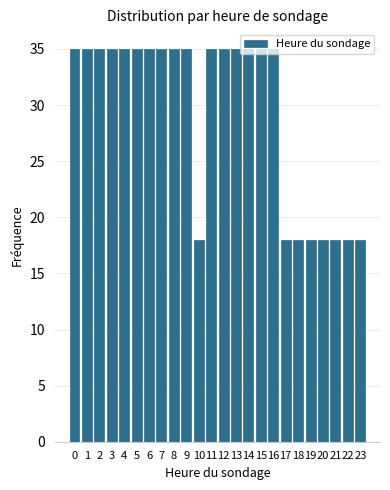

Is it true that the value at 4 is 35?

True